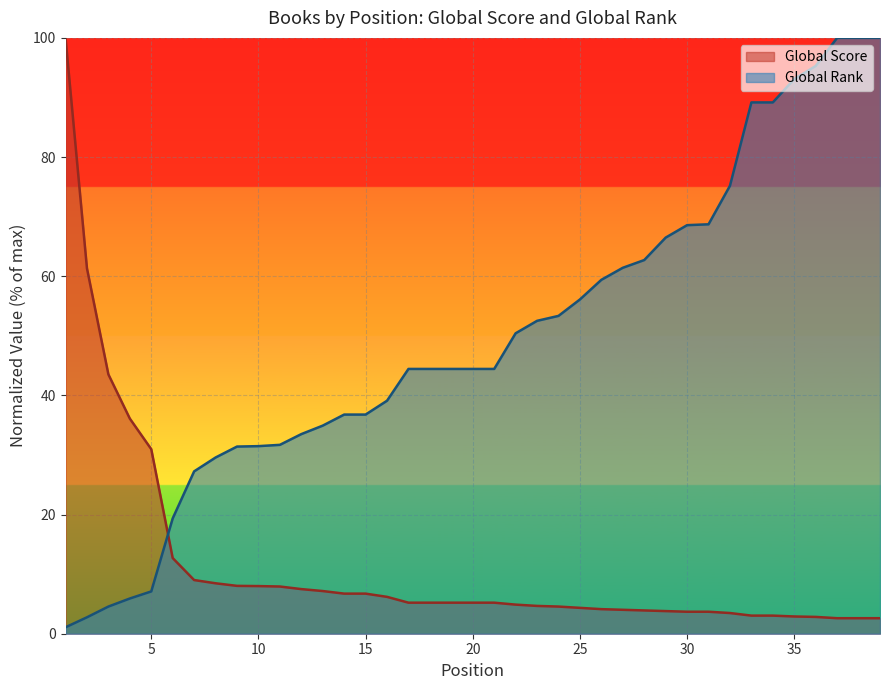

Reading left to right, what are all the values shown in this chart?

Global Score: 100.0	61.3	43.5	36.1	31.0	12.7	9.0	8.5	8.0	8.0	7.9	7.5	7.2	6.7	6.7	6.2	5.2	5.2	5.2	5.2	5.2	4.9	4.7	4.6	4.3	4.1	4.0	3.9	3.8	3.7	3.7	3.5	3.0	3.0	2.9	2.8	2.6	2.6	2.6
Global Rank: 1.1	2.8	4.6	5.9	7.1	19.4	27.2	29.6	31.4	31.5	31.7	33.5	34.9	36.8	36.8	39.1	44.4	44.4	44.4	44.4	44.4	50.4	52.5	53.3	56.1	59.4	61.4	62.7	66.5	68.6	68.7	75.2	89.2	89.2	93.1	95.3	100.0	100.0	100.0